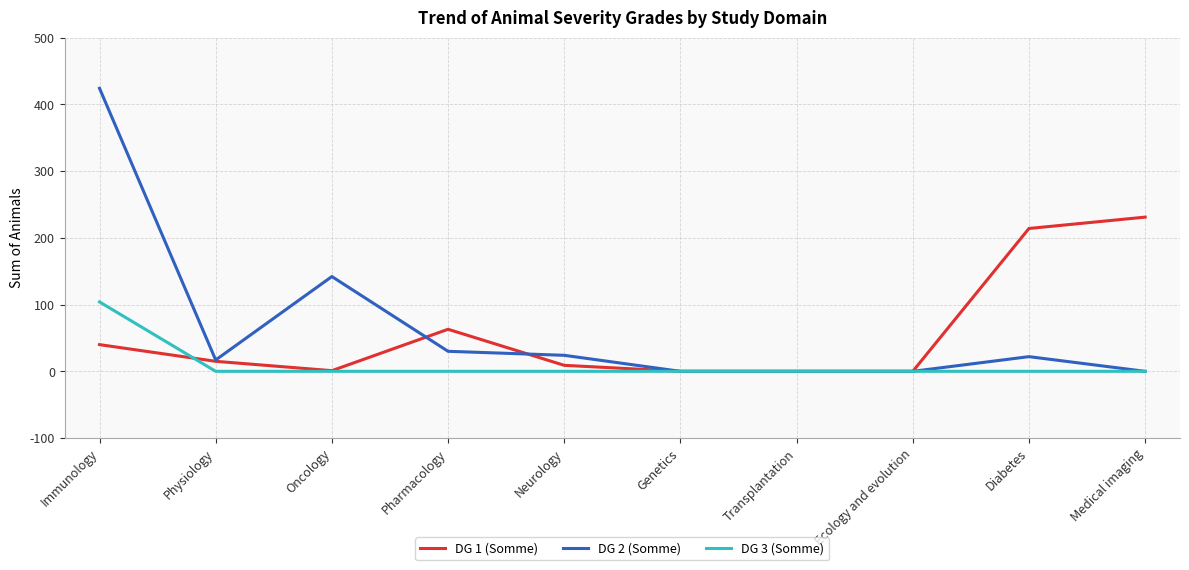

Where is DG 1 (Somme) nearest to the value 115?

Pharmacology